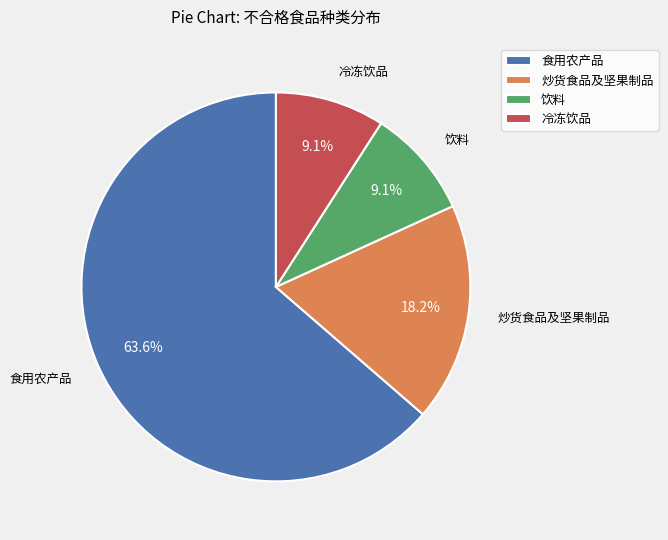

What is the ratio of the value at 饮料 to the value at 冷冻饮品?

1.0